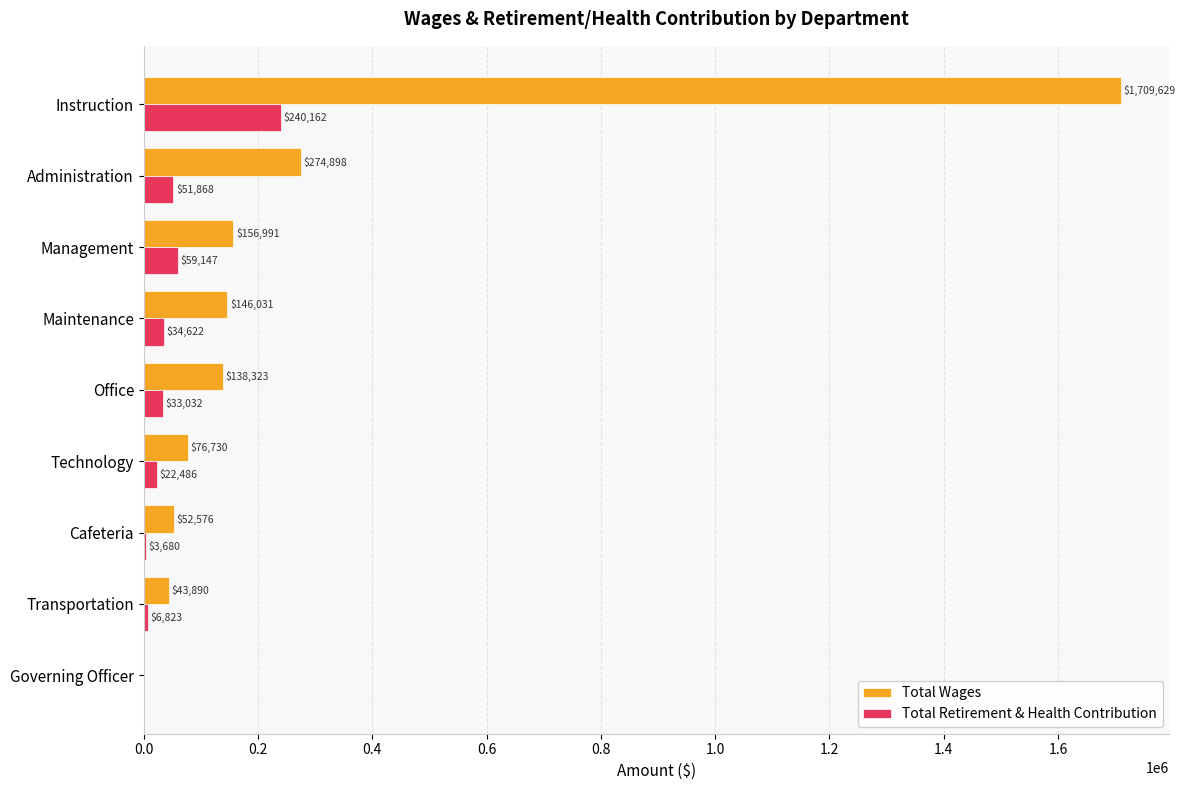

True or false: Total Retirement & Health Contribution has a value of 3680 at Cafeteria.

True